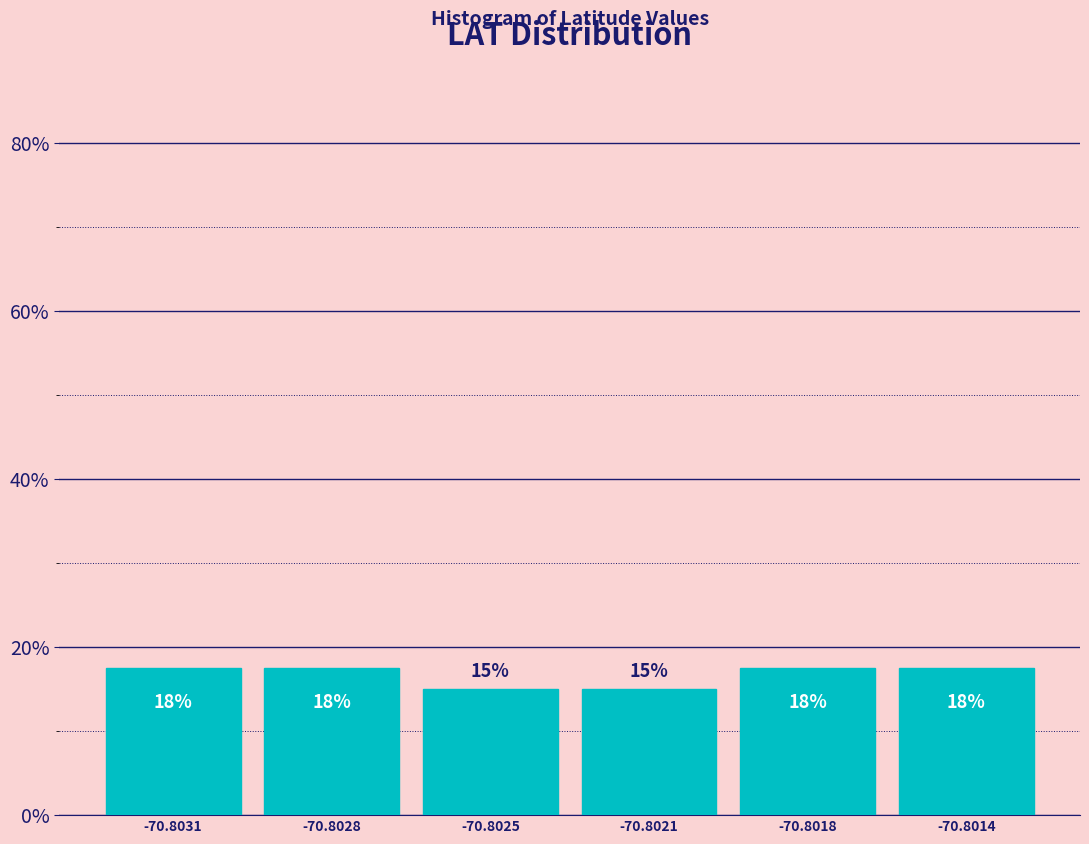

Does the chart contain any negative values?

No